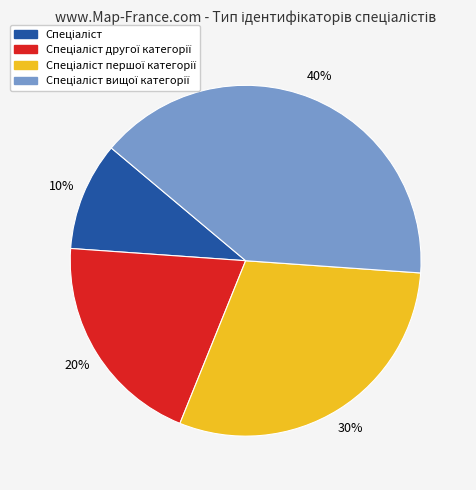

Is there a majority slice in this chart?

No